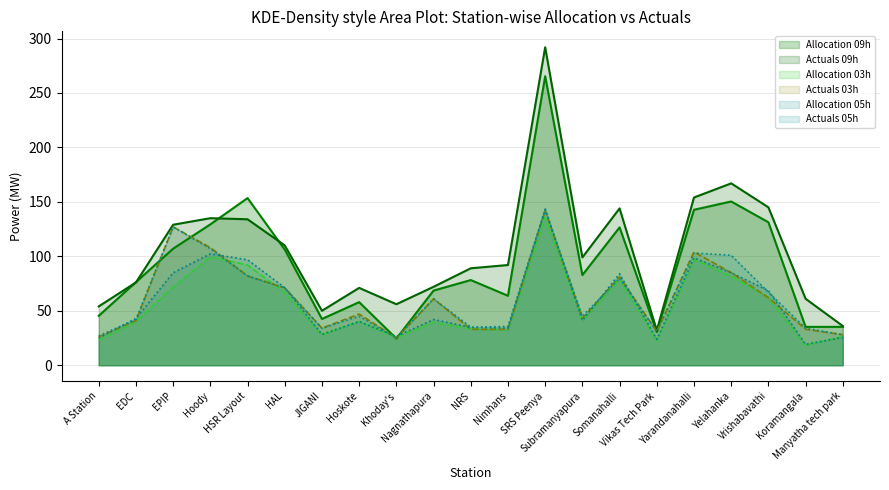

Which series changed the most between SRS Peenya and Koramangala?

Actuals 09h